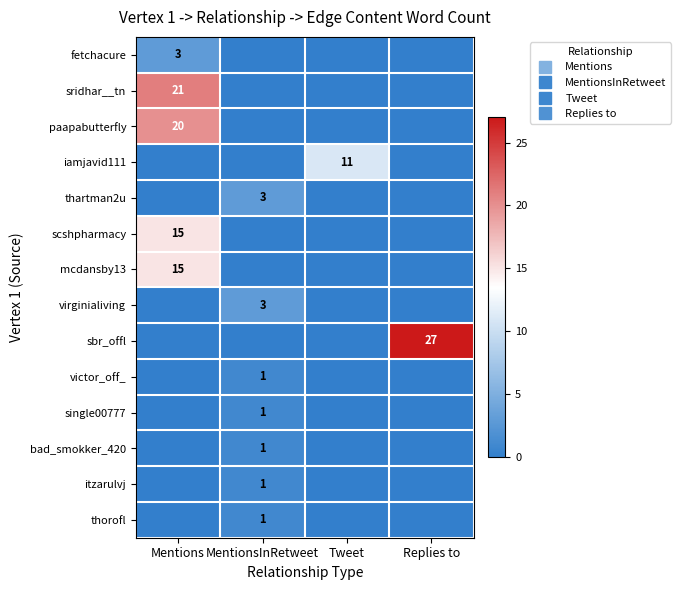

What is the total value across all series at MentionsInRetweet?

11